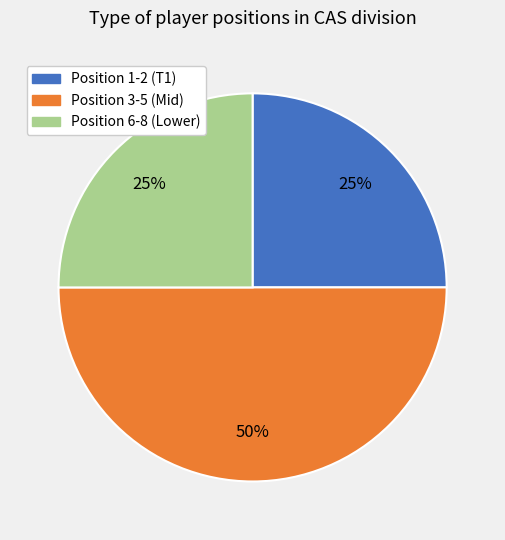

To the nearest percent, what is the difference between the largest and smallest slice percentages?

25%